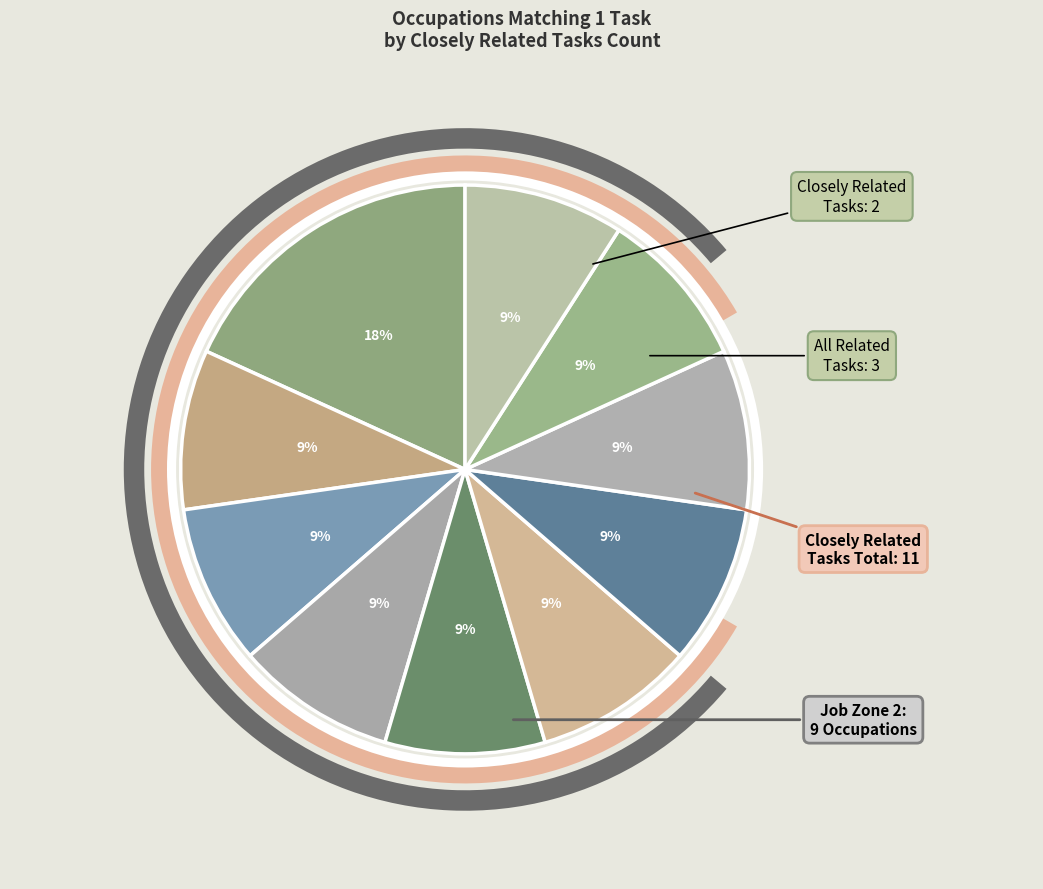

Is there a majority slice in this chart?

No